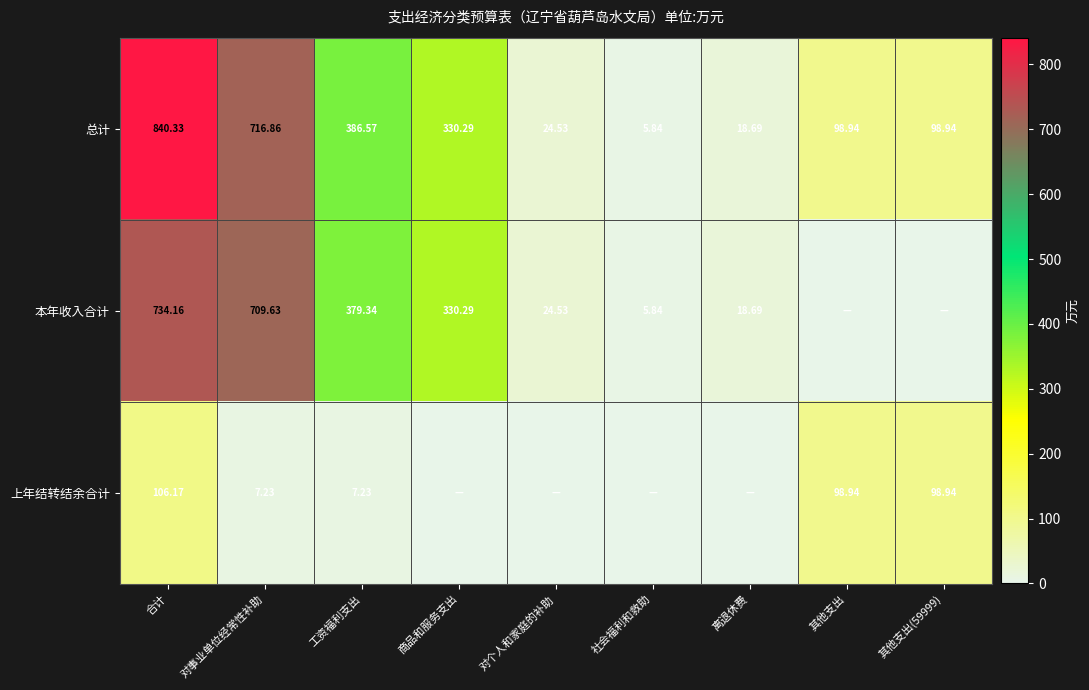

Is the value of 上年结转结余合计 at 合计 greater than the value of 本年收入合计 at 商品和服务支出?

No